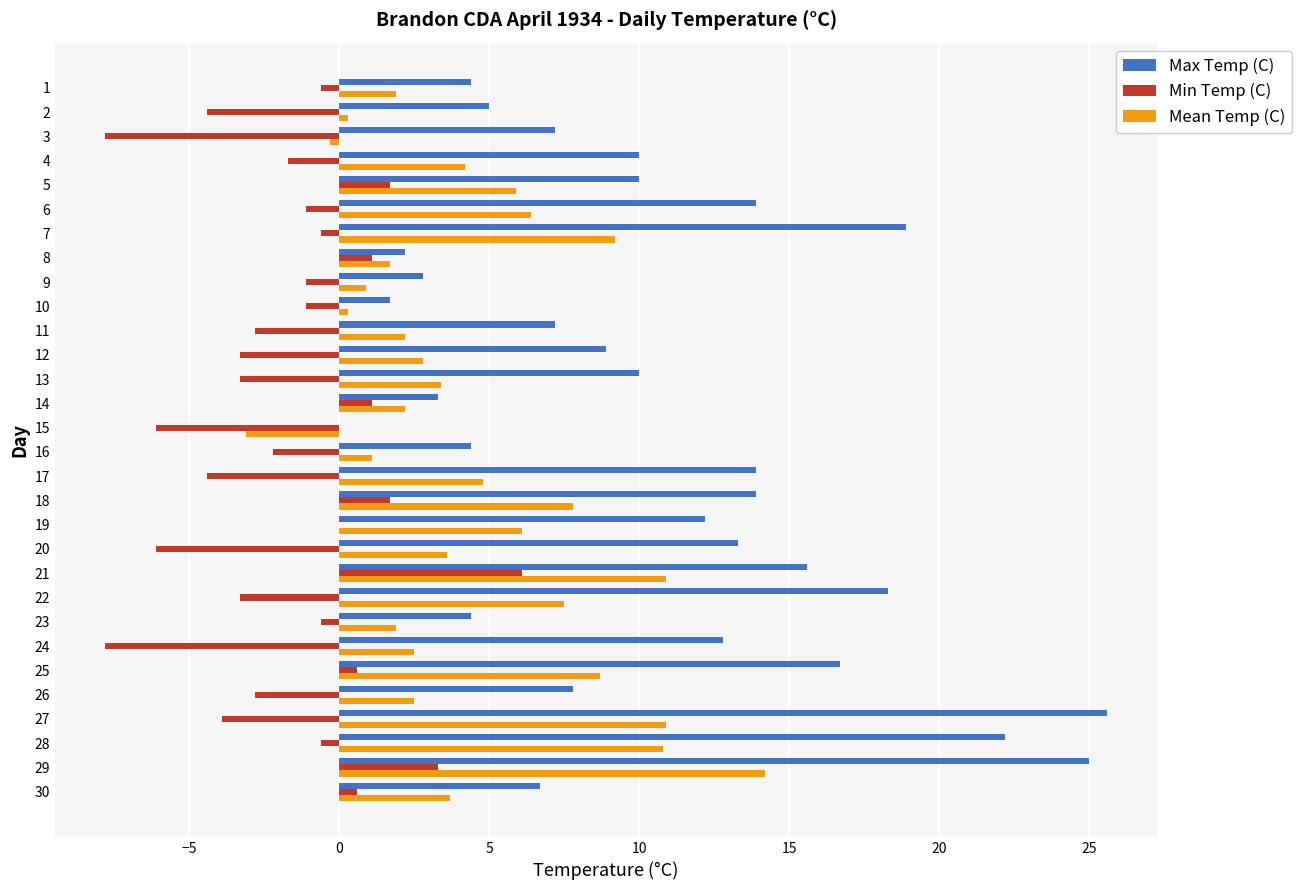

What is the maximum value for Min Temp (C)?

6.1